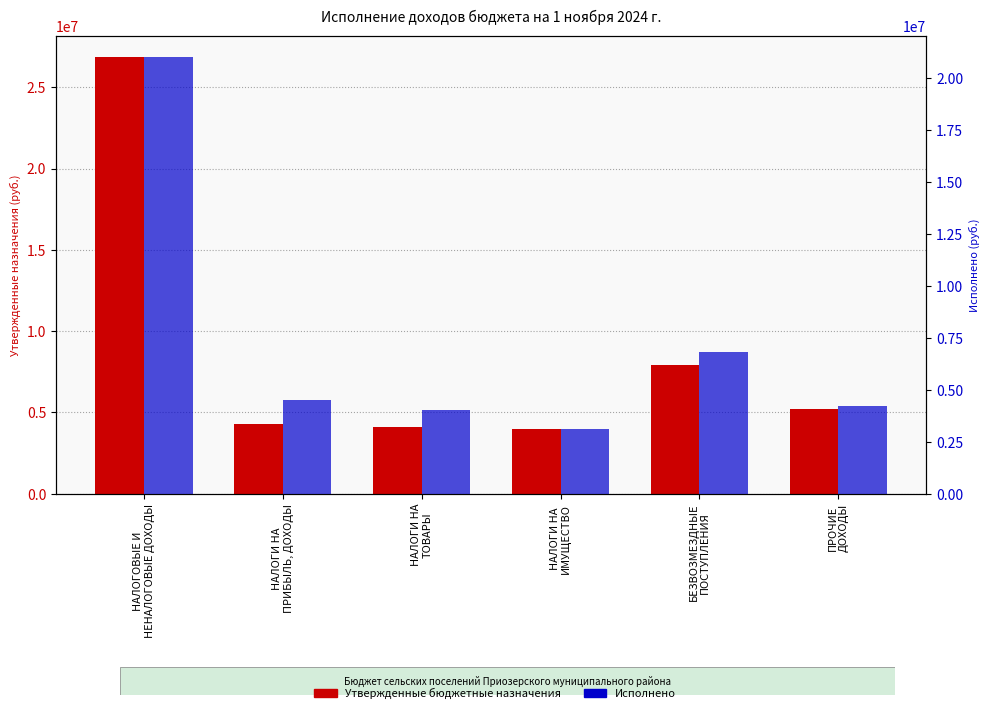

Is it true that Исполнено equals 32037827.1 at НАЛОГОВЫЕ И
НЕНАЛОГОВЫЕ ДОХОДЫ?

False